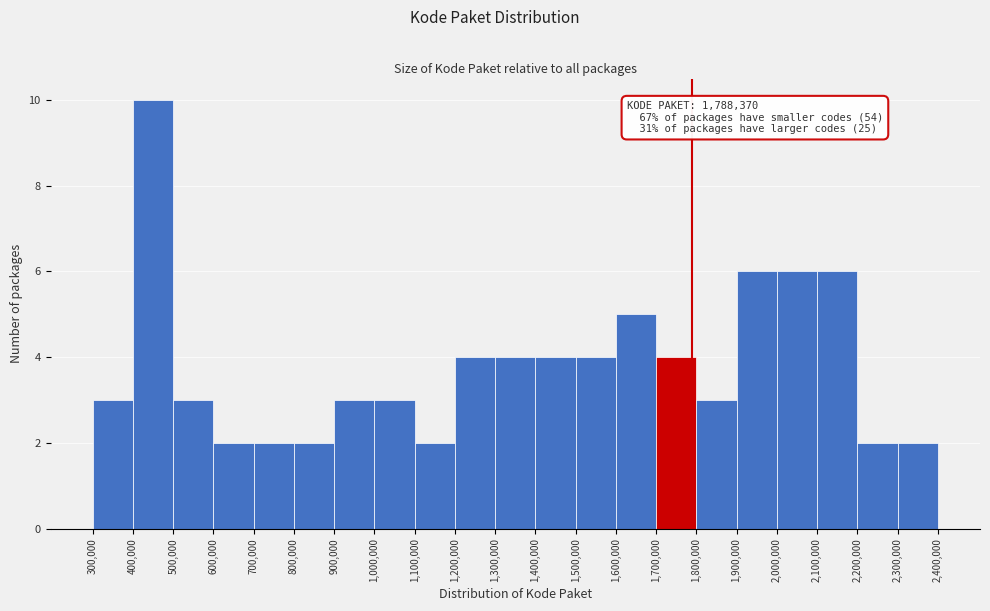

Which range on the x-axis has the tallest bar?

400,000 to 500,000